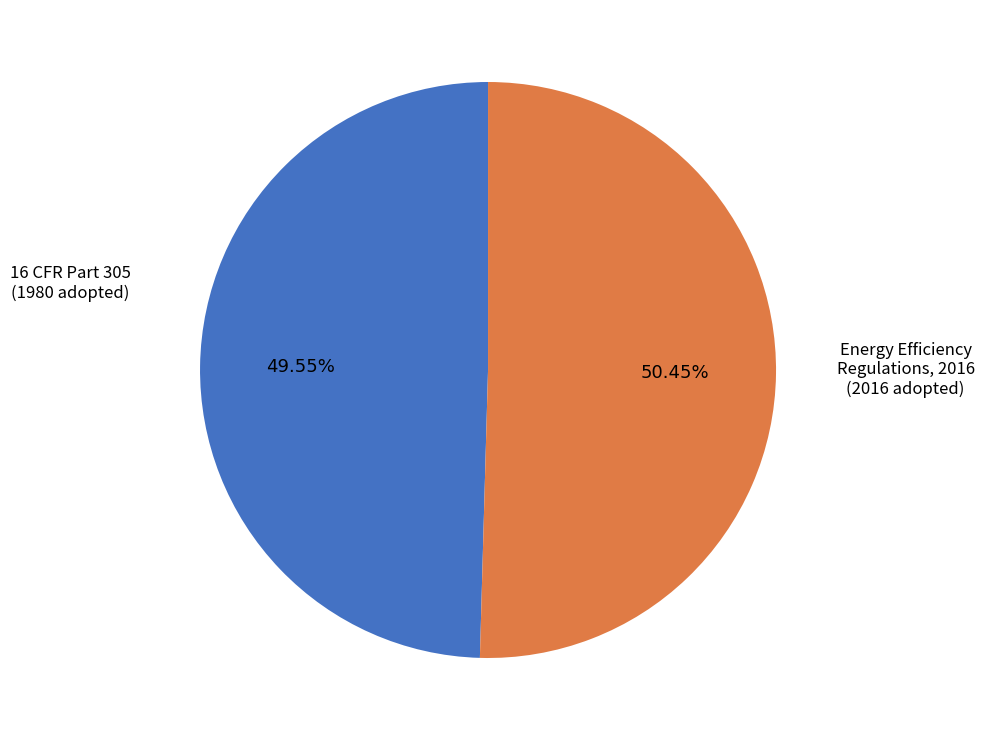

Is there any slice that represents more than half of the pie?

Yes